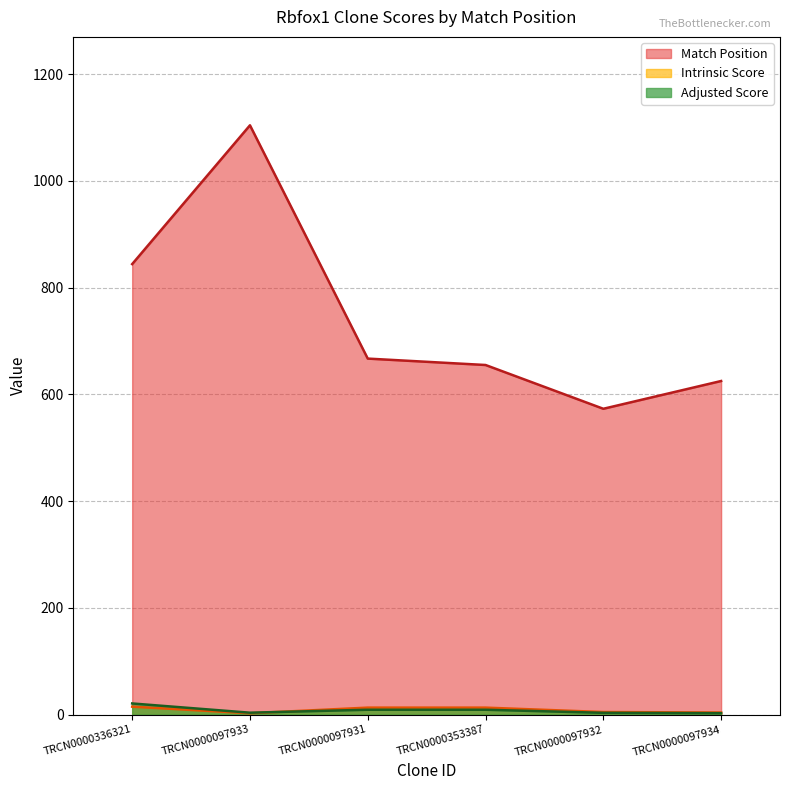

How many lines are shown in the chart?

3